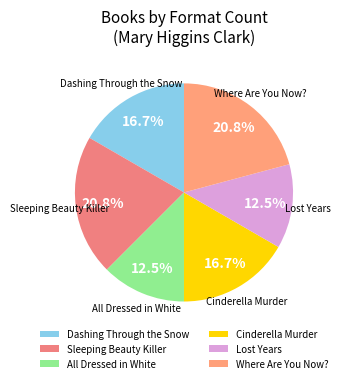

To the nearest percent, what portion does Sleeping Beauty Killer represent?

21%